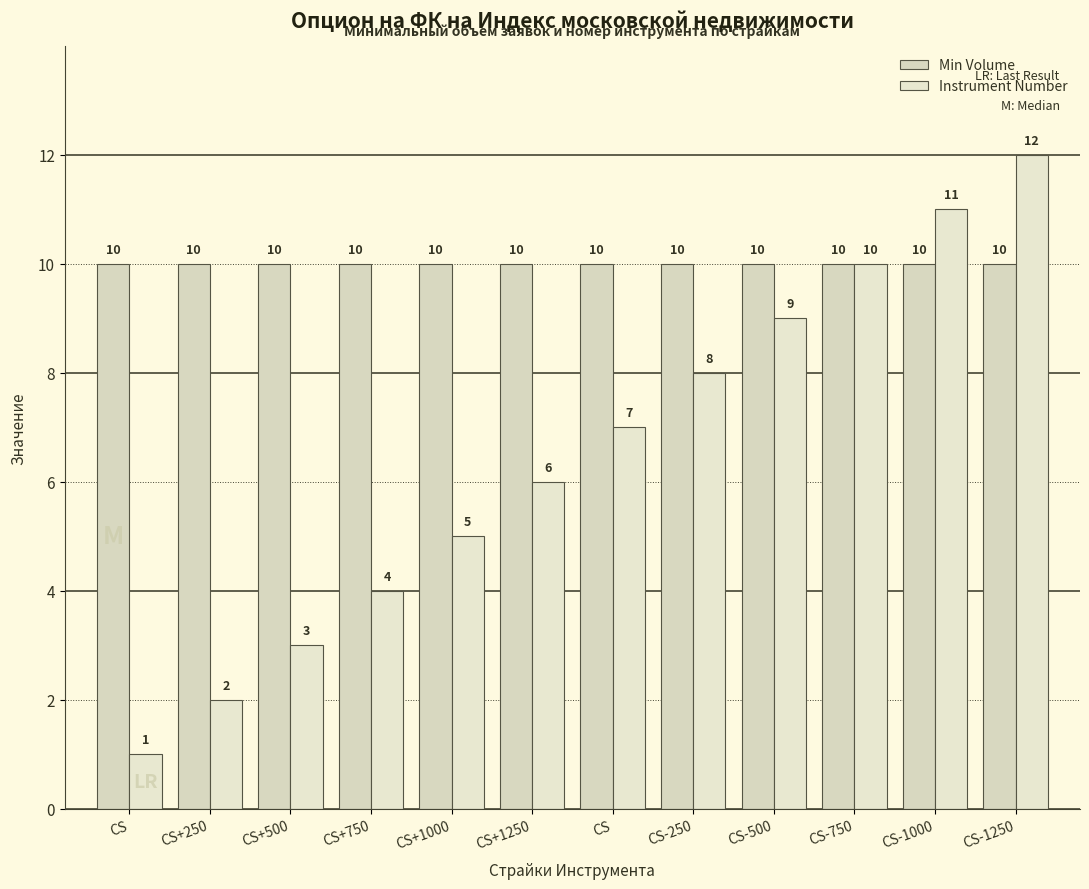

Rank the series by their maximum value, from lowest to highest.

Min Volume, Instrument Number